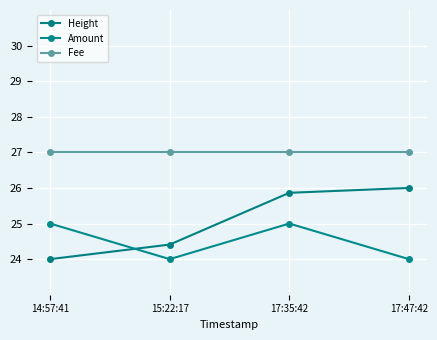

What is the total value across all series at 17:47:42?

77.0